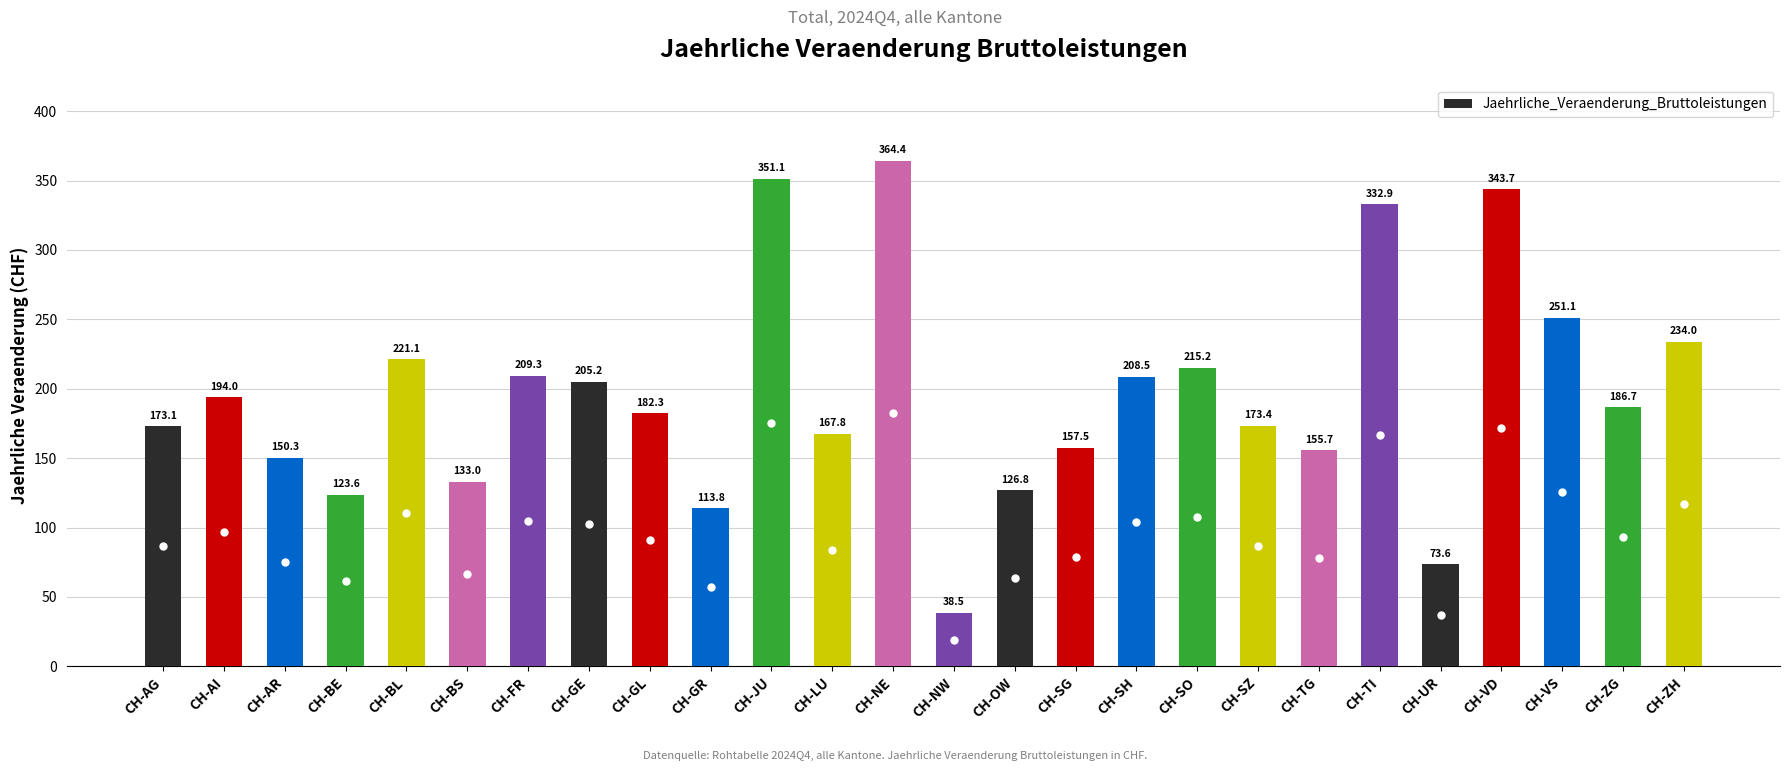

List the labels in order of value, smallest first.

CH-NW, CH-UR, CH-GR, CH-BE, CH-OW, CH-BS, CH-AR, CH-TG, CH-SG, CH-LU, CH-AG, CH-SZ, CH-GL, CH-ZG, CH-AI, CH-GE, CH-SH, CH-FR, CH-SO, CH-BL, CH-ZH, CH-VS, CH-TI, CH-VD, CH-JU, CH-NE